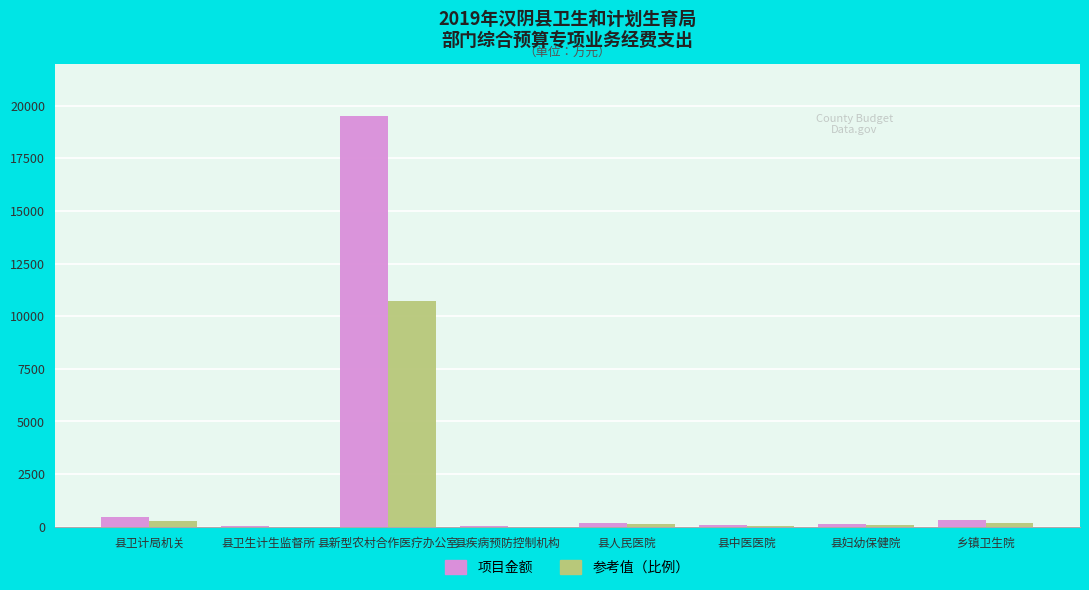

Does the chart contain stacked bars?

No